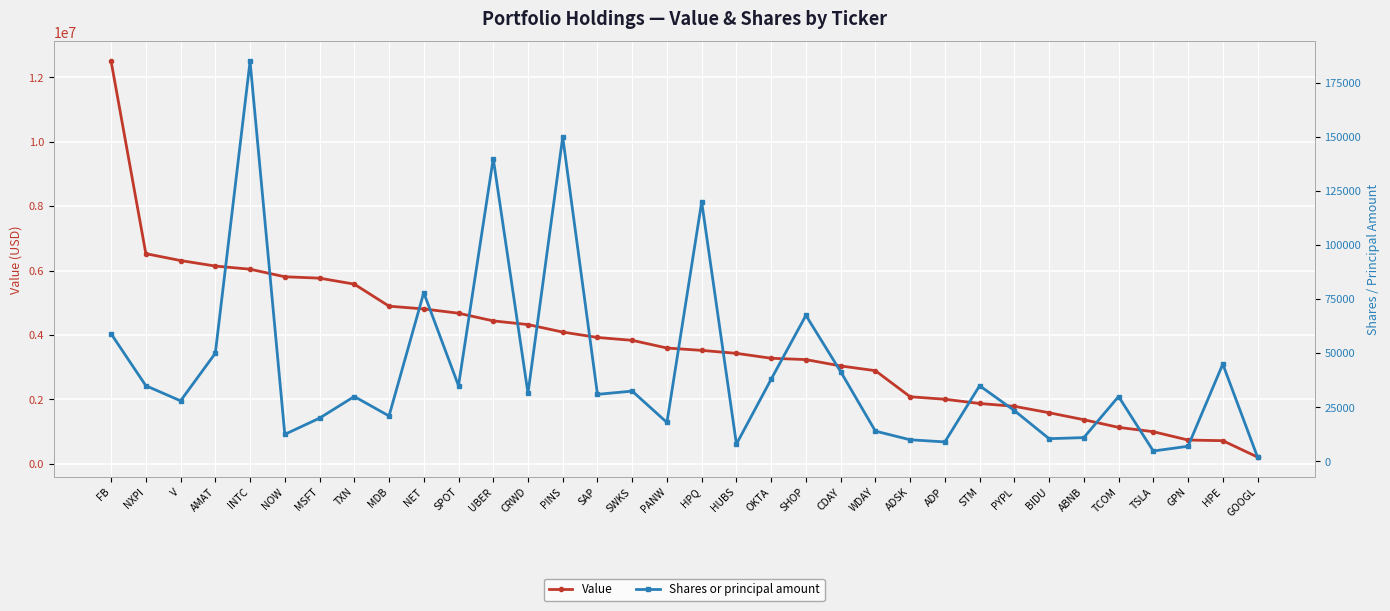

What is the value of the Value point at the 12th from the left?

4438000